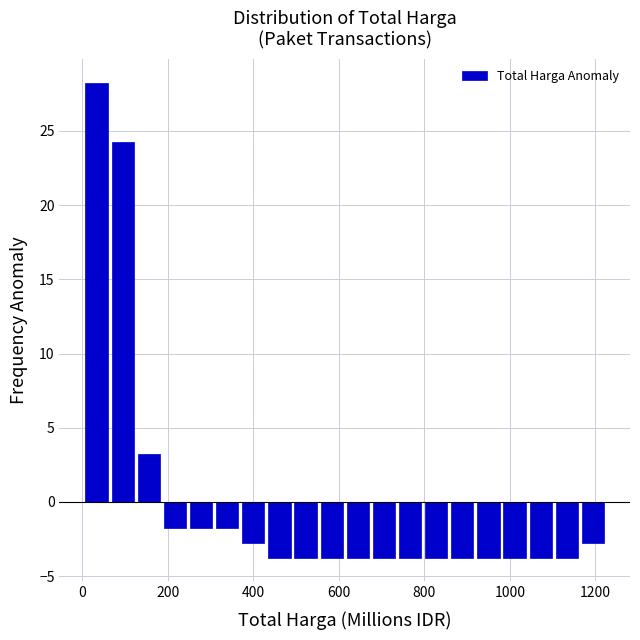

Around what value on the x-axis is the tallest bar? Give the approximate position of its centre, as read against the axis.

40